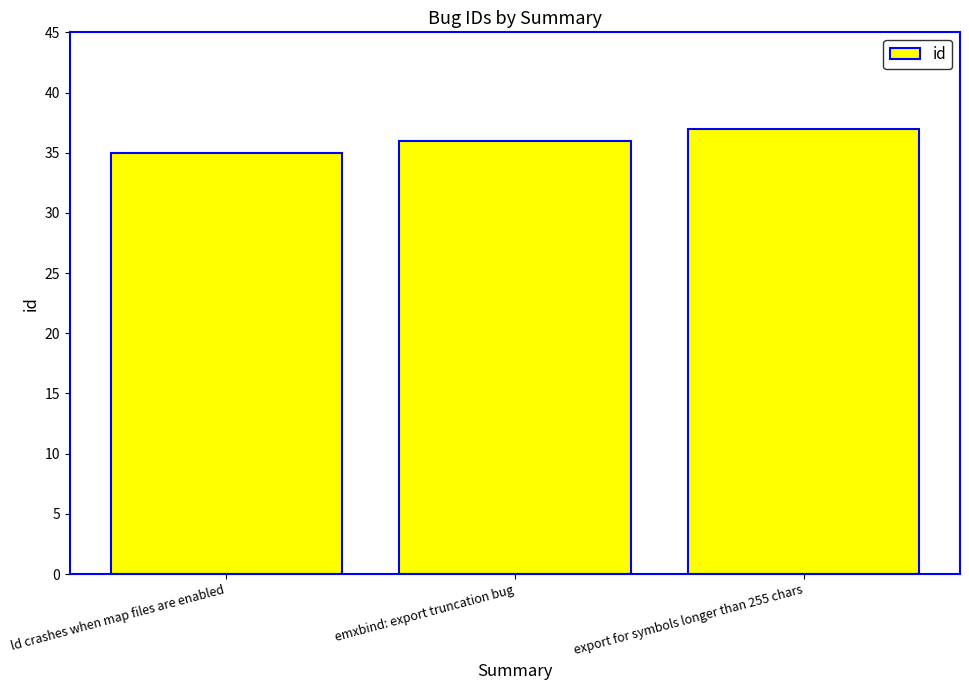

Reading right to left, extract all data points from this chart.

export for symbols longer than 255 chars=37	emxbind: export truncation bug=36	ld crashes when map files are enabled=35